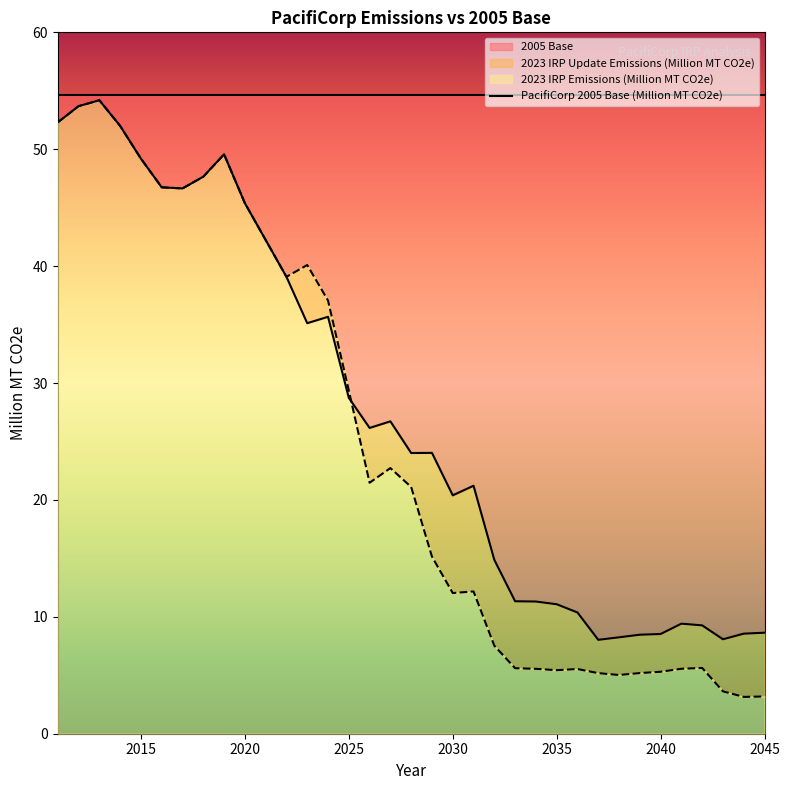

Reading left to right, transcribe all the data shown in this chart.

2023 IRP Update Emissions (Million MT CO2e): 52.3	53.7	54.2	52.0	49.2	46.7	46.6	47.7	49.6	45.4	42.2	39.1	35.1	35.7	28.7	26.2	26.7	24.0	24.0	20.4	21.2	14.9	11.3	11.3	11.1	10.4	8.0	8.2	8.5	8.5	9.4	9.3	8.1	8.6	8.6
2023 IRP Emissions (Million MT CO2e): 52.3	53.7	54.2	52.0	49.2	46.7	46.6	47.7	49.6	45.4	42.2	39.1	40.1	37.1	29.4	21.5	22.7	21.1	15.2	12.0	12.2	7.5	5.6	5.6	5.4	5.5	5.2	5.0	5.2	5.3	5.6	5.6	3.6	3.1	3.2